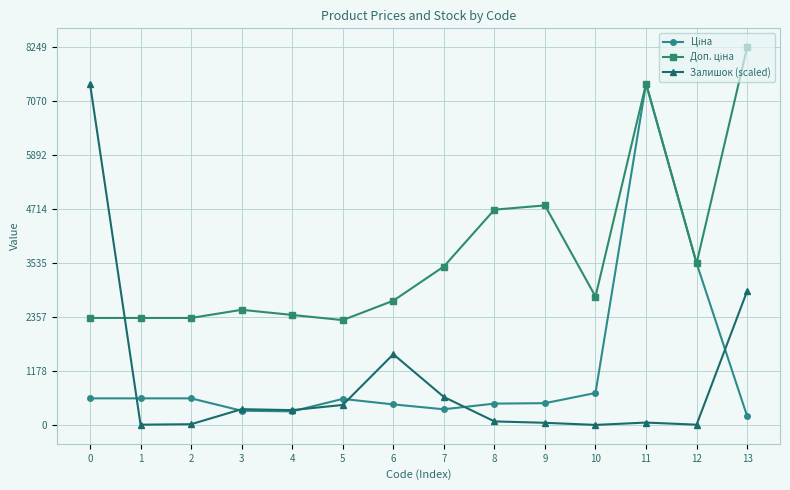

What is the difference between the highest and lowest values at 9?

4745.1